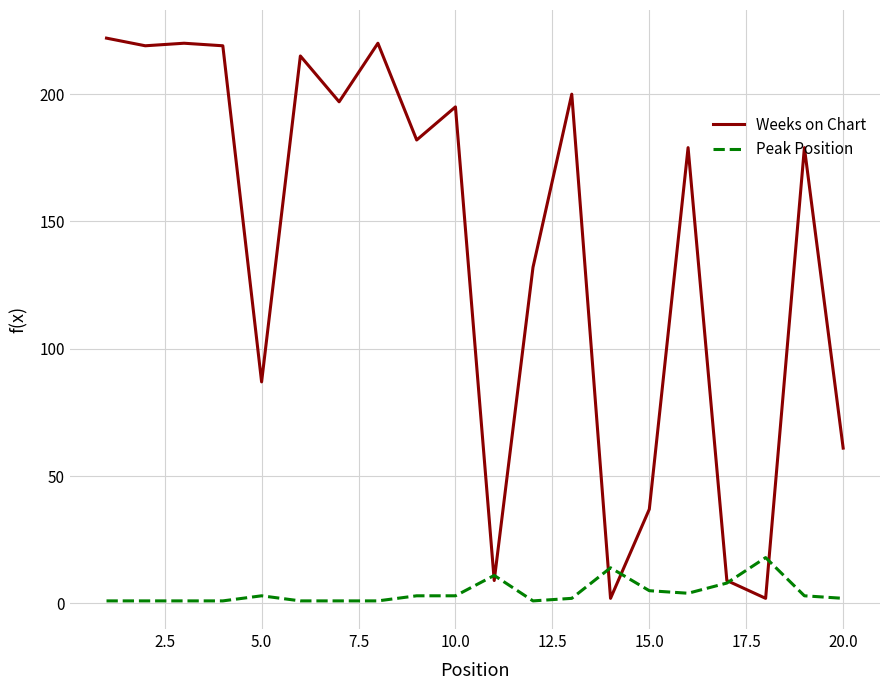

Which series has the largest range (max minus min)?

Weeks on Chart